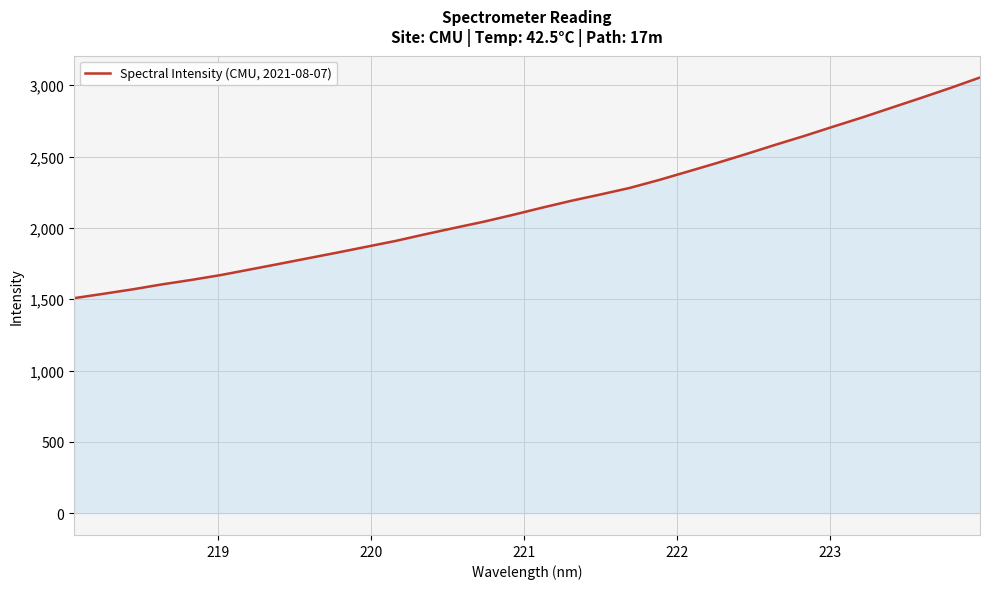

What is the minimum value shown in the chart?

1507.4